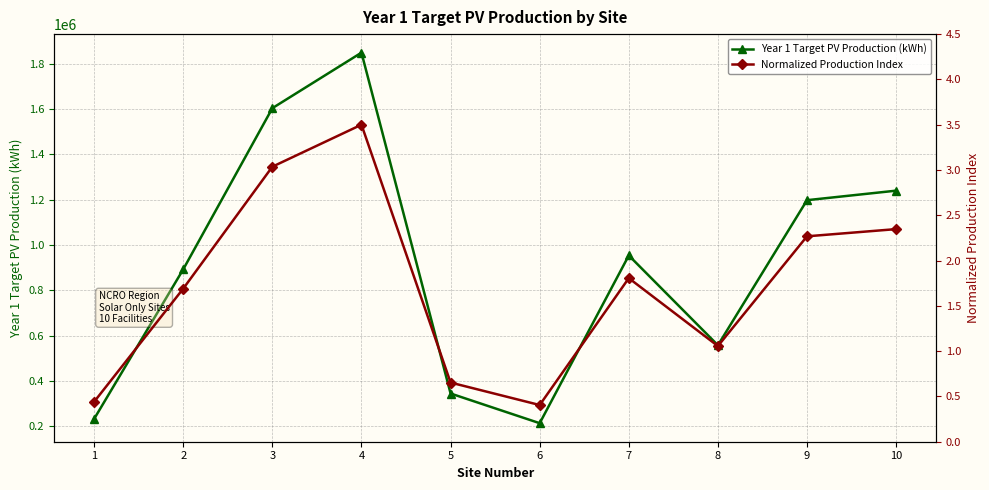

What is the value of the Year 1 Target PV Production (kWh) point at the 10th from the left?

1240000